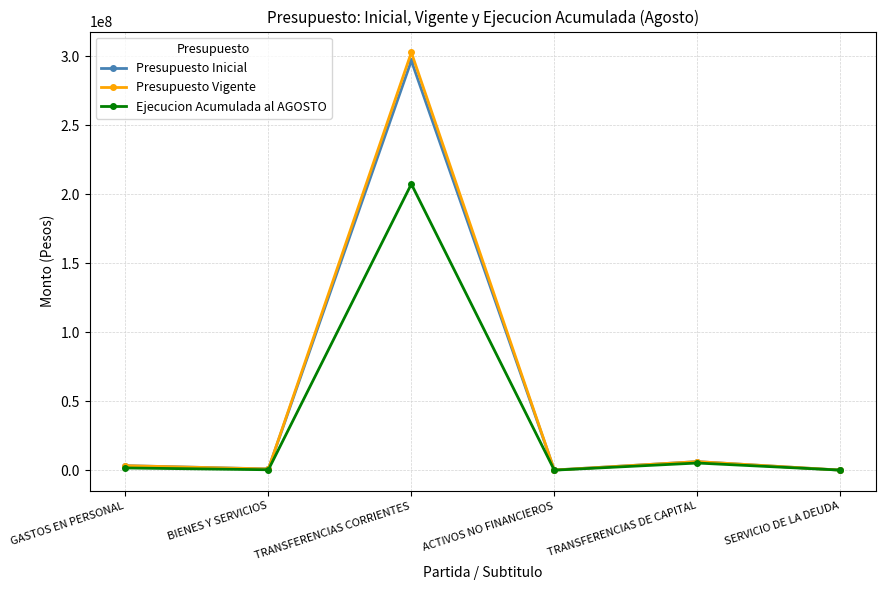

At which category is the sum across all series the highest?

TRANSFERENCIAS CORRIENTES